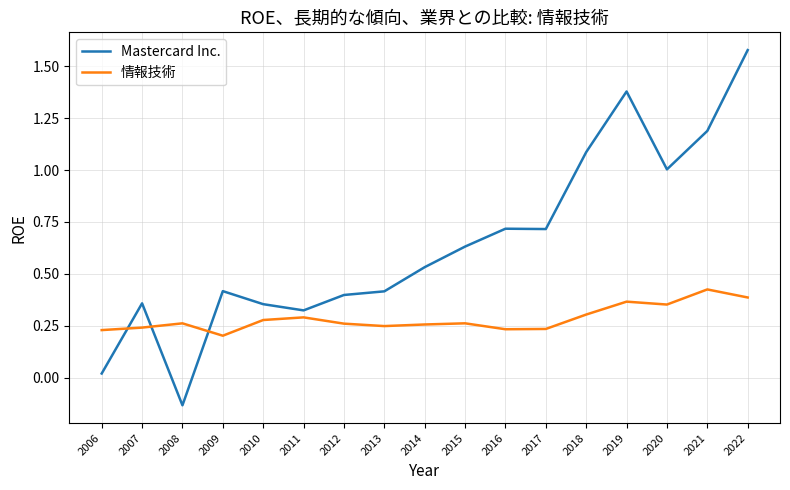

At which category does the chart reach its peak across all series?

2022